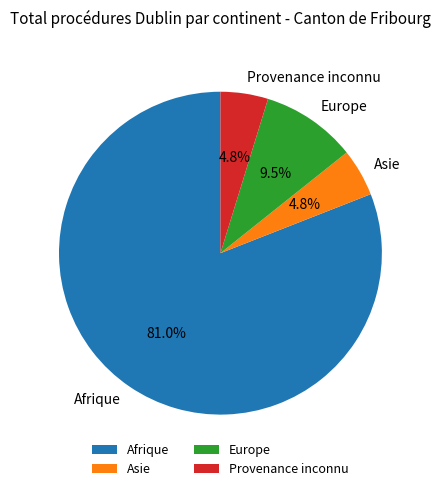

Combined, what portion of the pie is Afrique and Asie?

85.7%